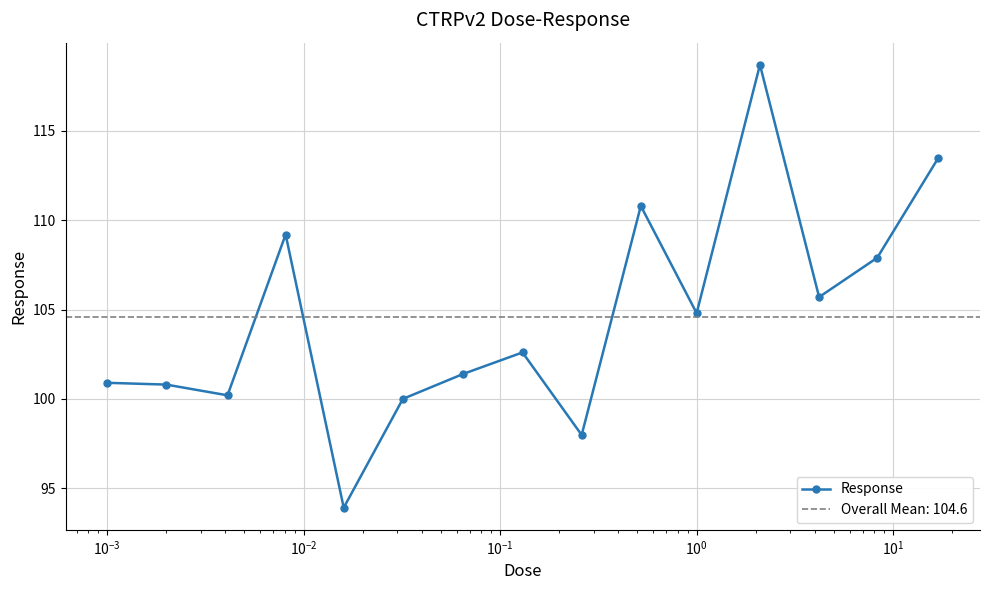

How many lines are shown in the chart?

1